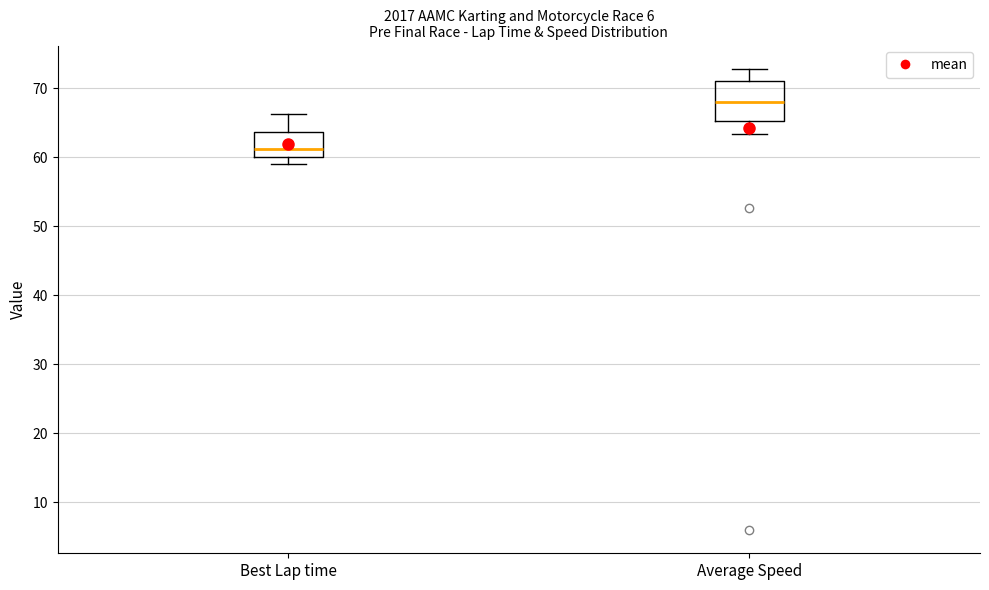

Reading left to right, read every box against the y-axis: the position of its median line, the range the box covers, and the ends of its whiskers. The values are not printed on the chart, so give them approximately, as read against the axis.

Best Lap time: median 61, box 60 to 64, whiskers 59 to 66
Average Speed: median 68, box 65 to 71, whiskers 63 to 73